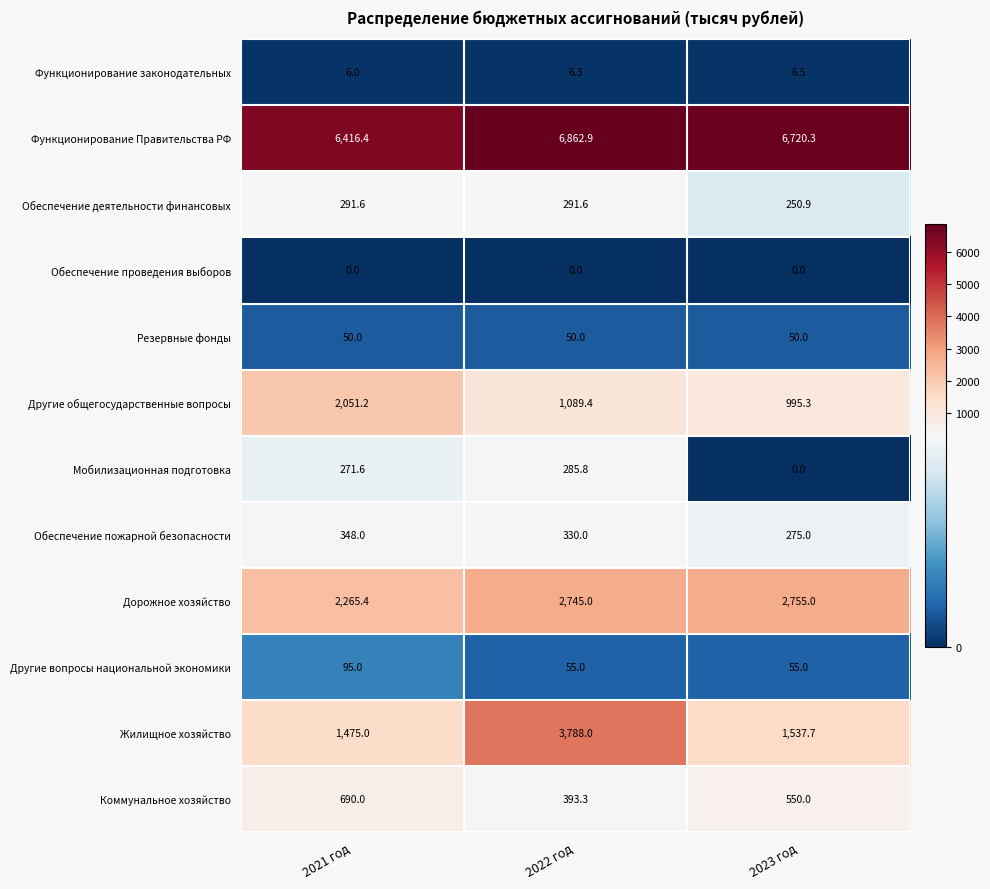

At which category is the sum across all series the highest?

2022 год